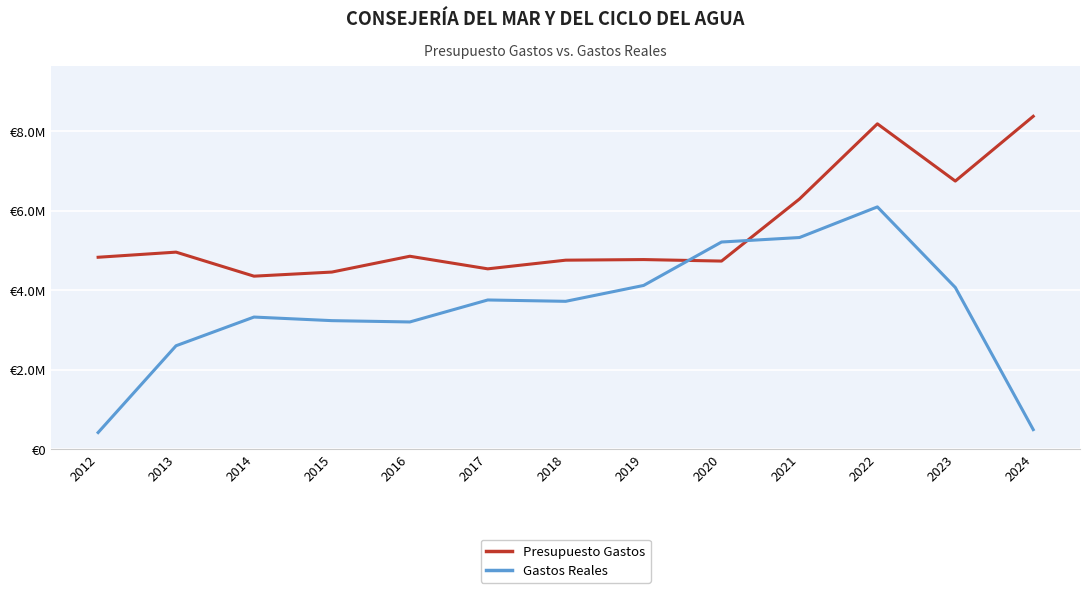

Between 2016 and 2014, which is larger?

2016